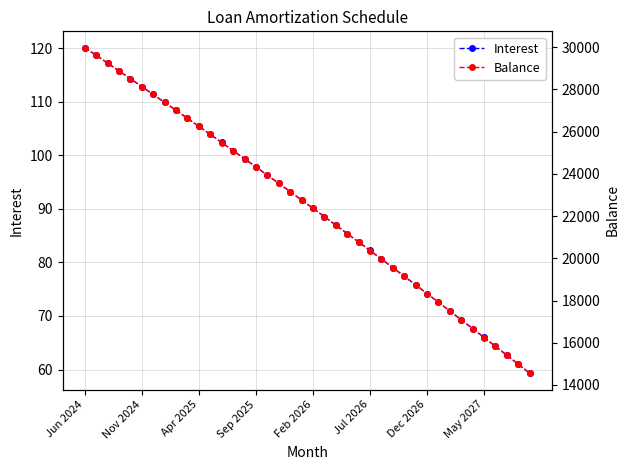

True or false: Interest and Balance intersect in this chart.

False